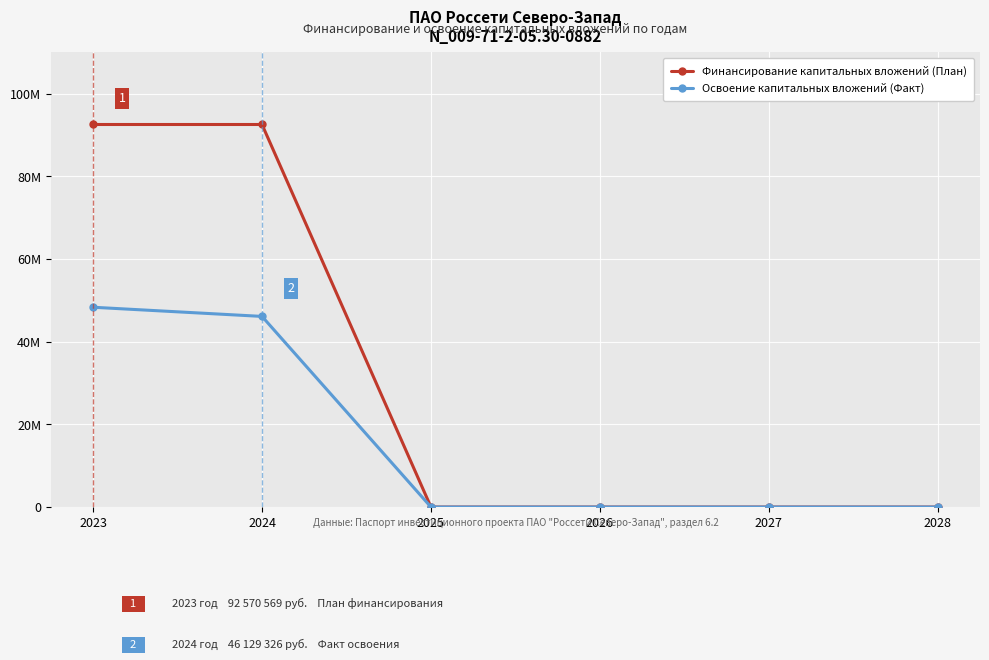

True or false: Освоение капитальных вложений (Факт) has more than 0 points higher than both neighbors.

False